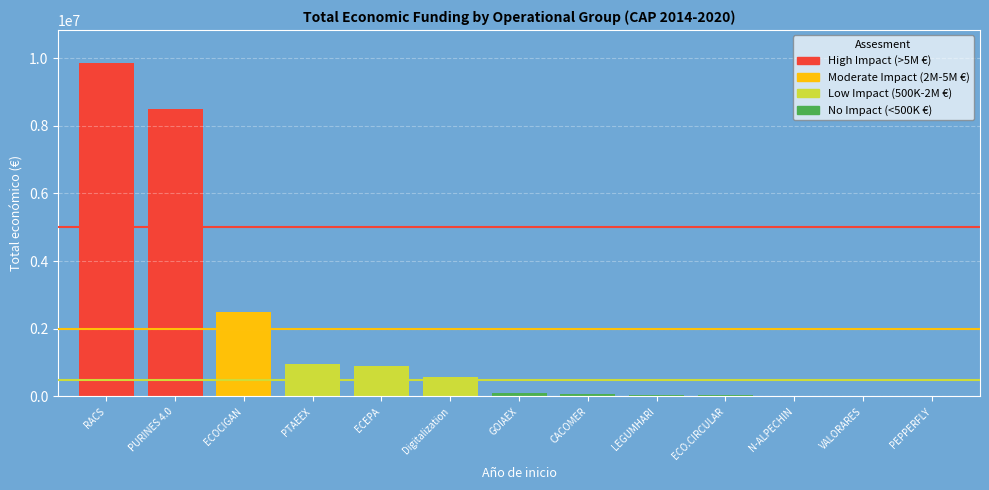

Does the chart contain any negative values?

No